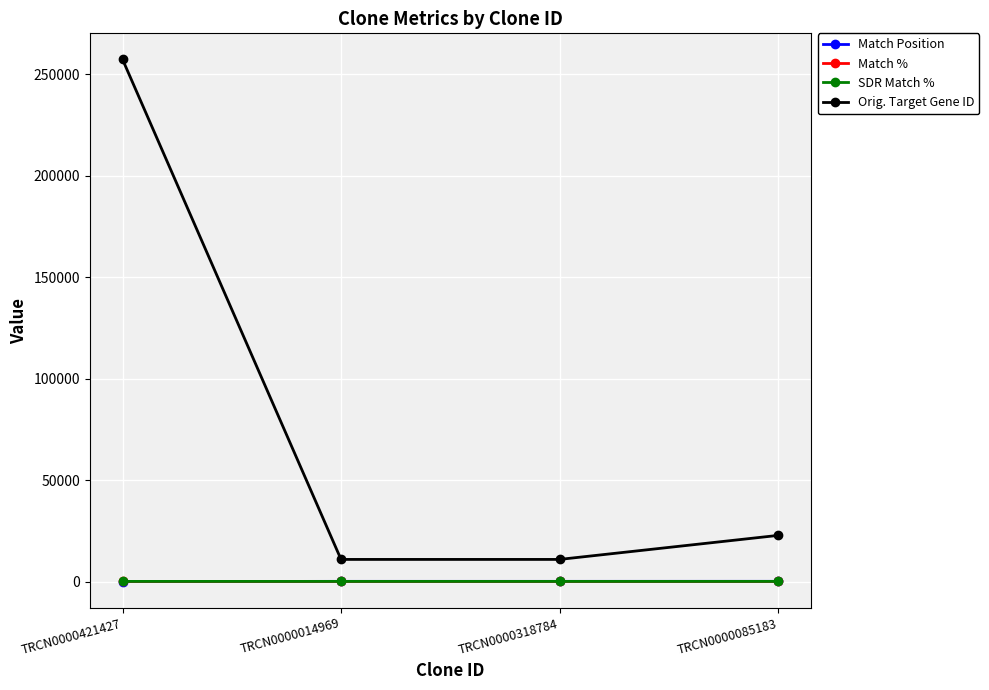

What is the maximum value for SDR Match %?

89